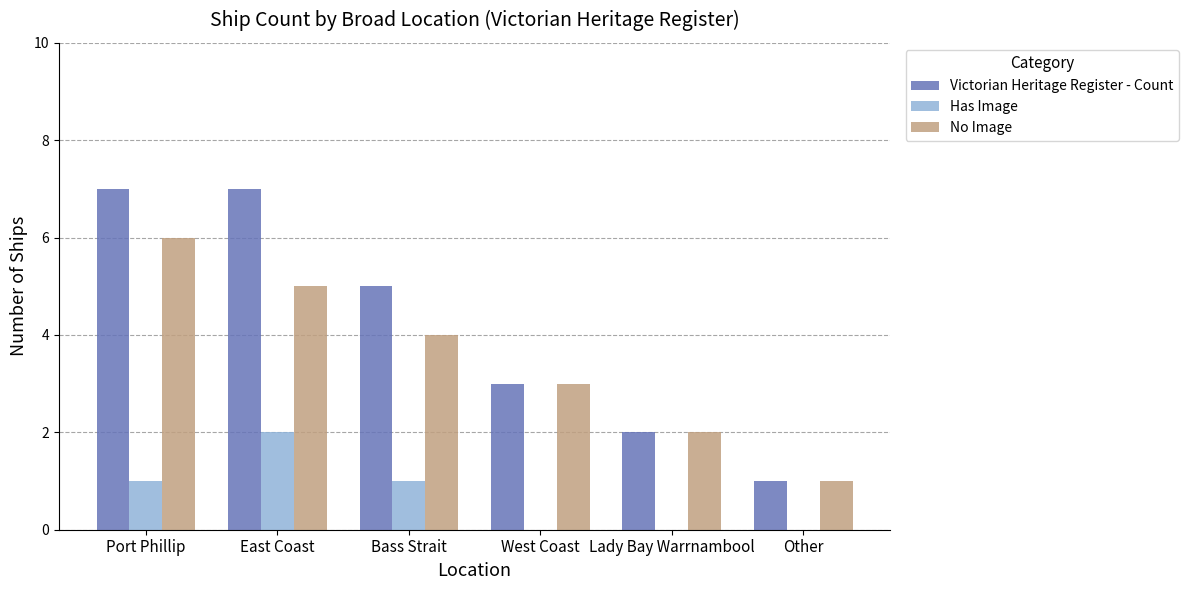

Which series has the largest total across all categories?

Victorian Heritage Register - Count